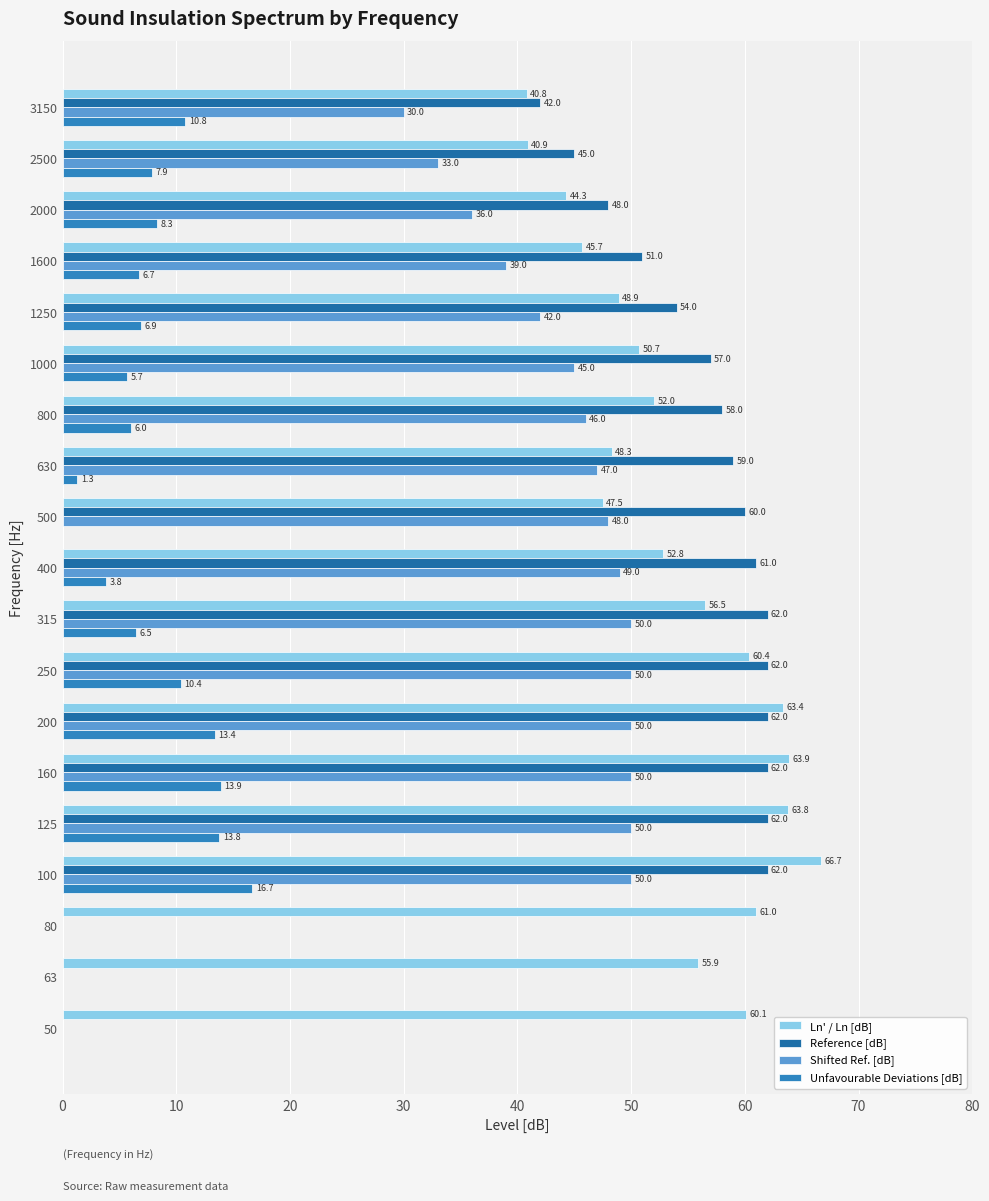

Count the number of categories in the chart.

19